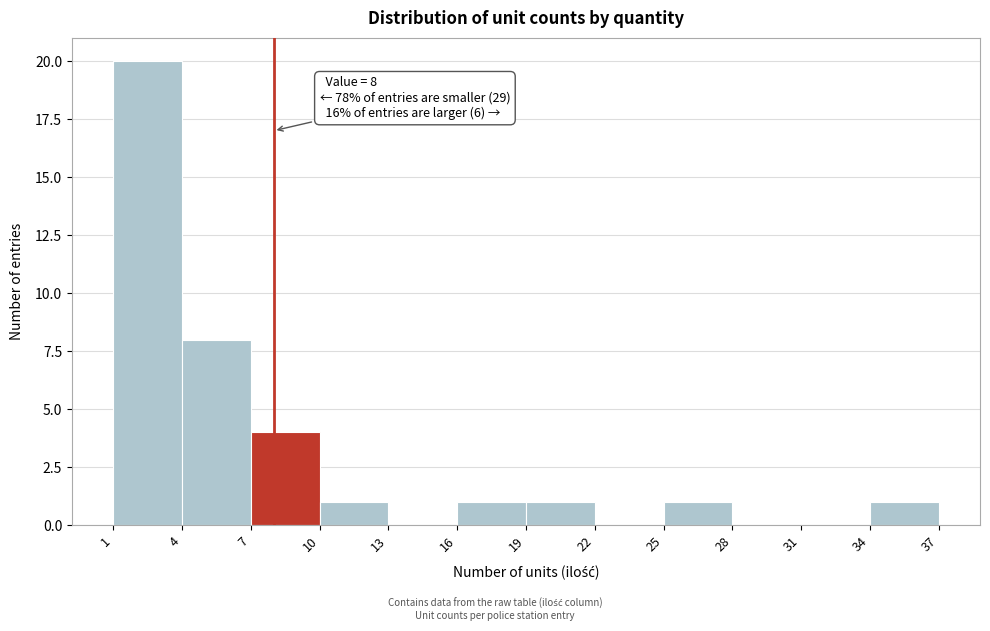

Over which range of the x-axis is the bar tallest?

1 to 4